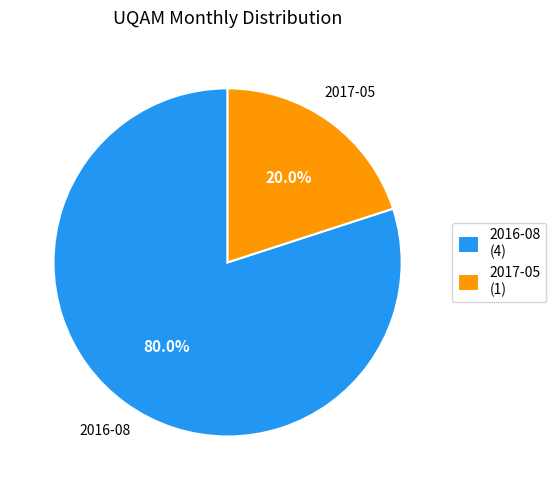

What is the ratio of the value at 2016-08 to the value at 2017-05?

4.0